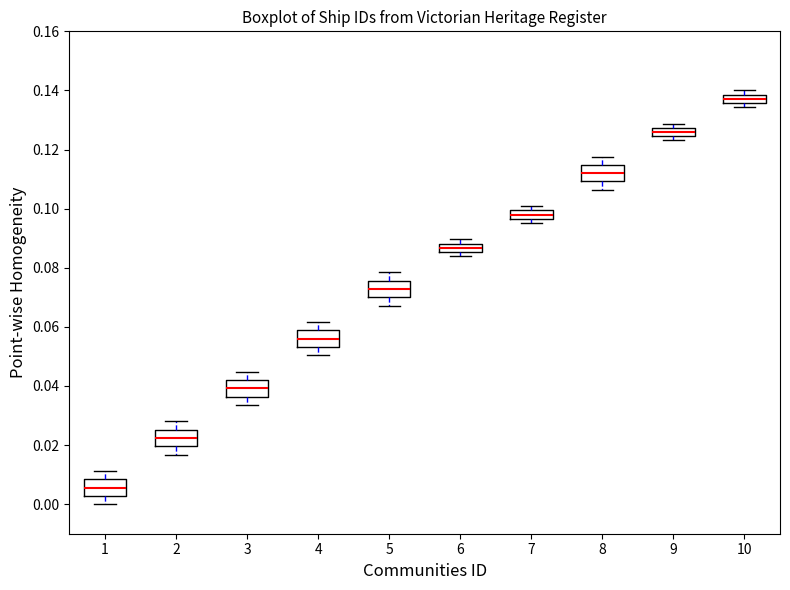

Where does the median line of the box at x = 4 sit on the y-axis? The values are not printed on the chart, so give them approximately, as read against the axis.

0.056